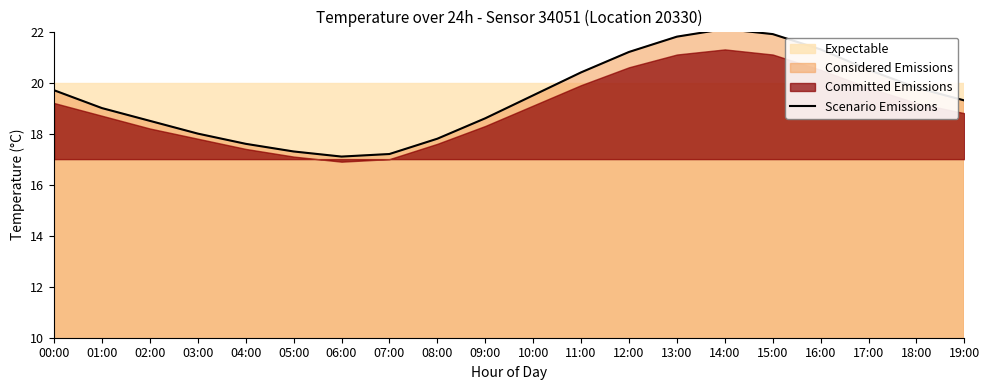

The value of Scenario Emissions at 11:00 is 20.4. True or false?

True